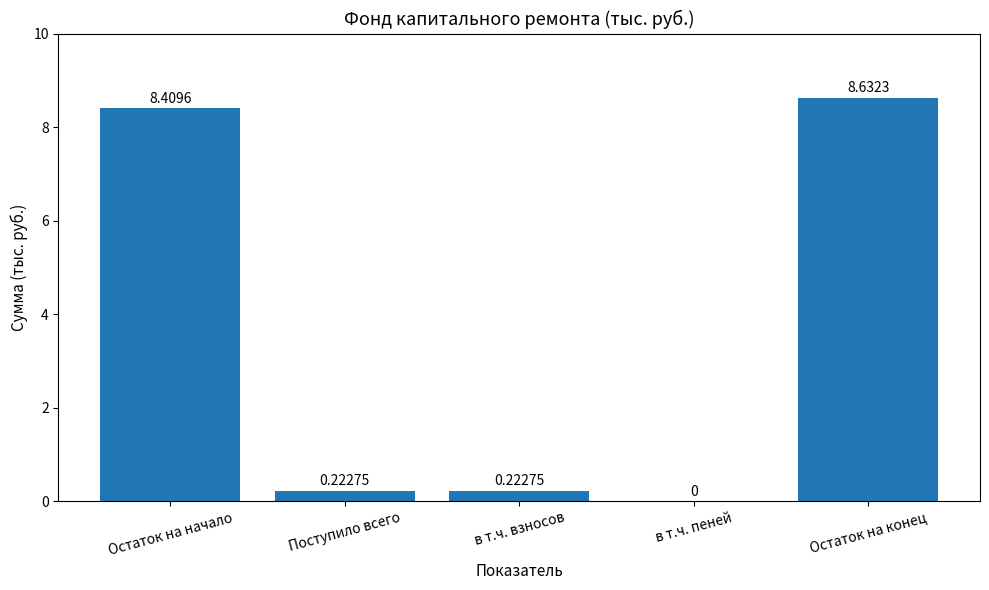

Which label corresponds to the largest value in the chart?

Остаток на конец